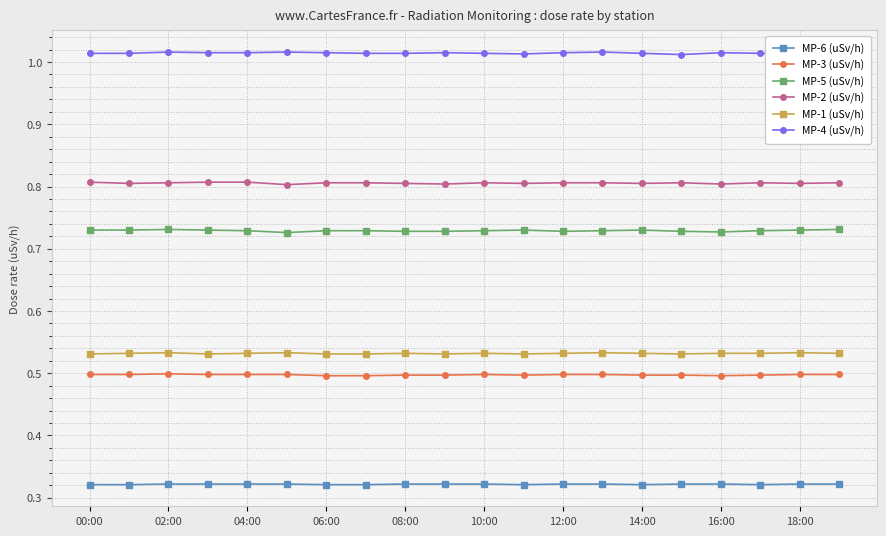

What is the sum of all MP-5 (uSv/h) values?

14.6